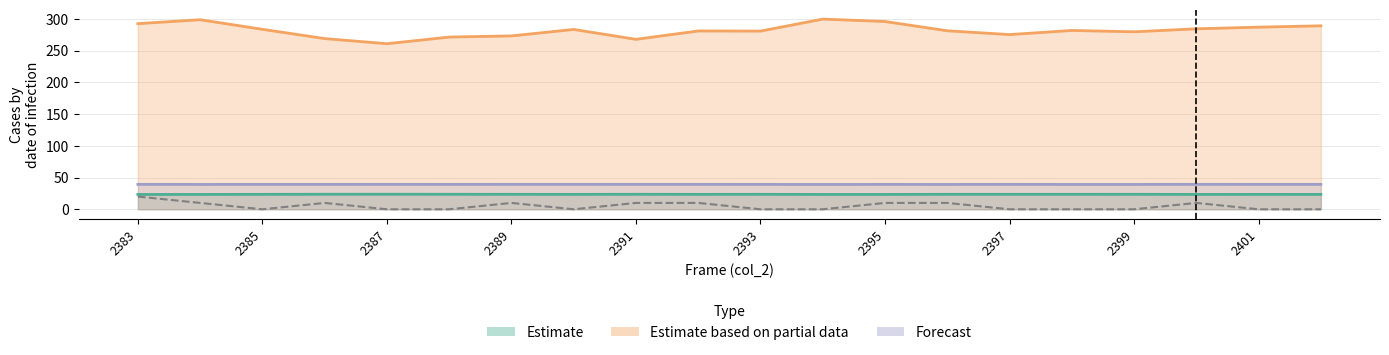

How many lines are shown in the chart?

4